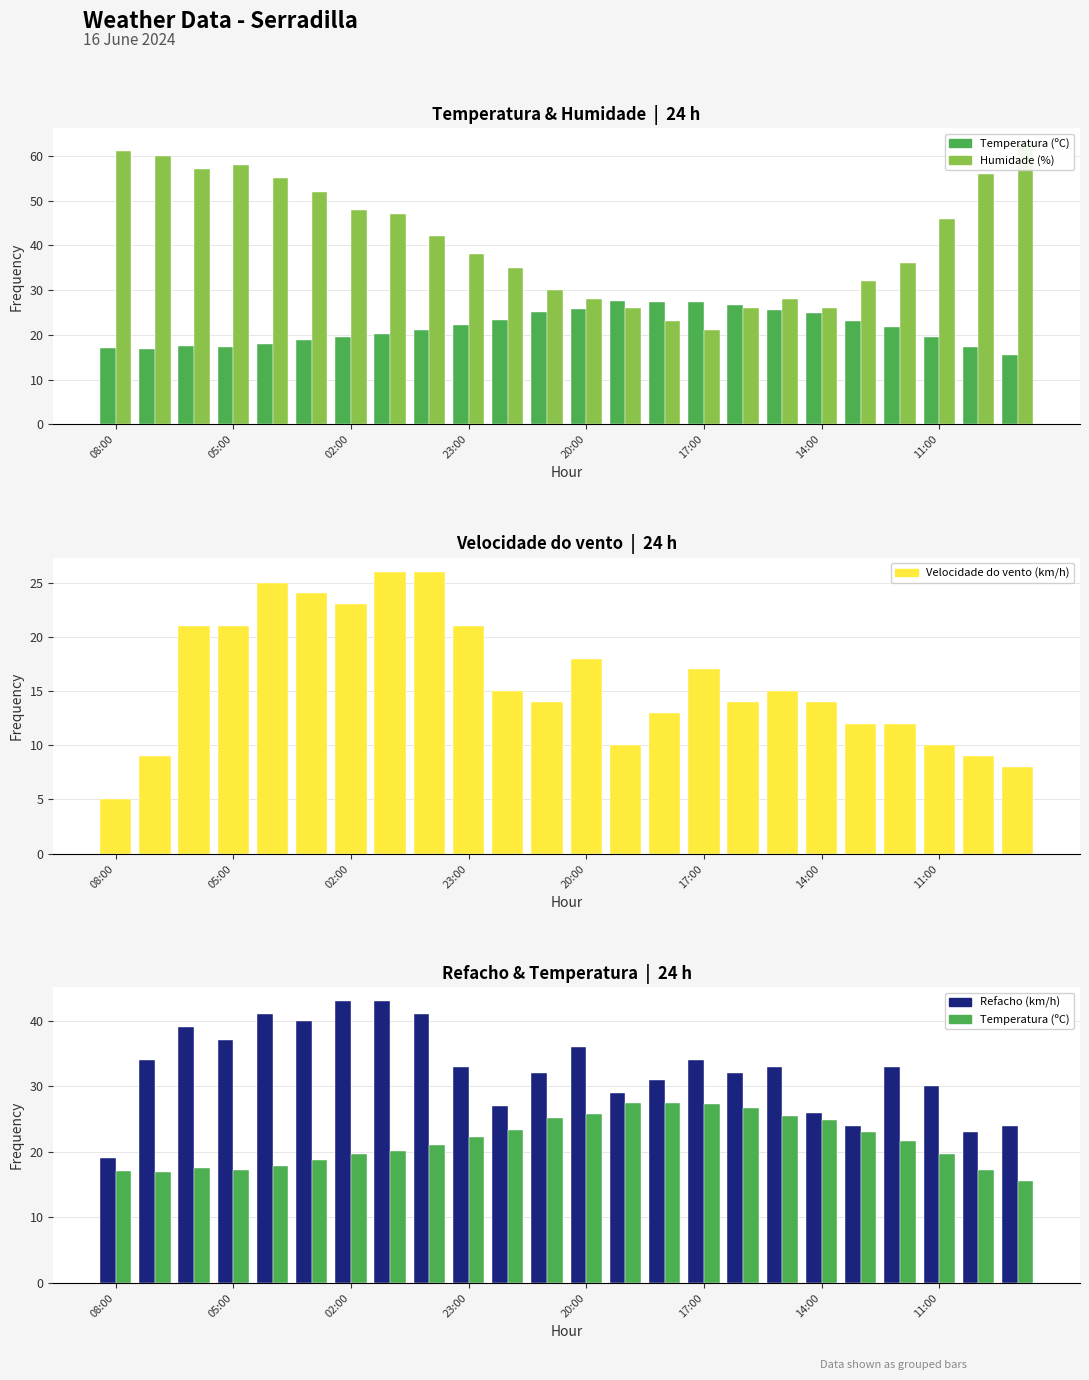

How many values in the Velocidade do vento (km/h) series exceed 15?

10